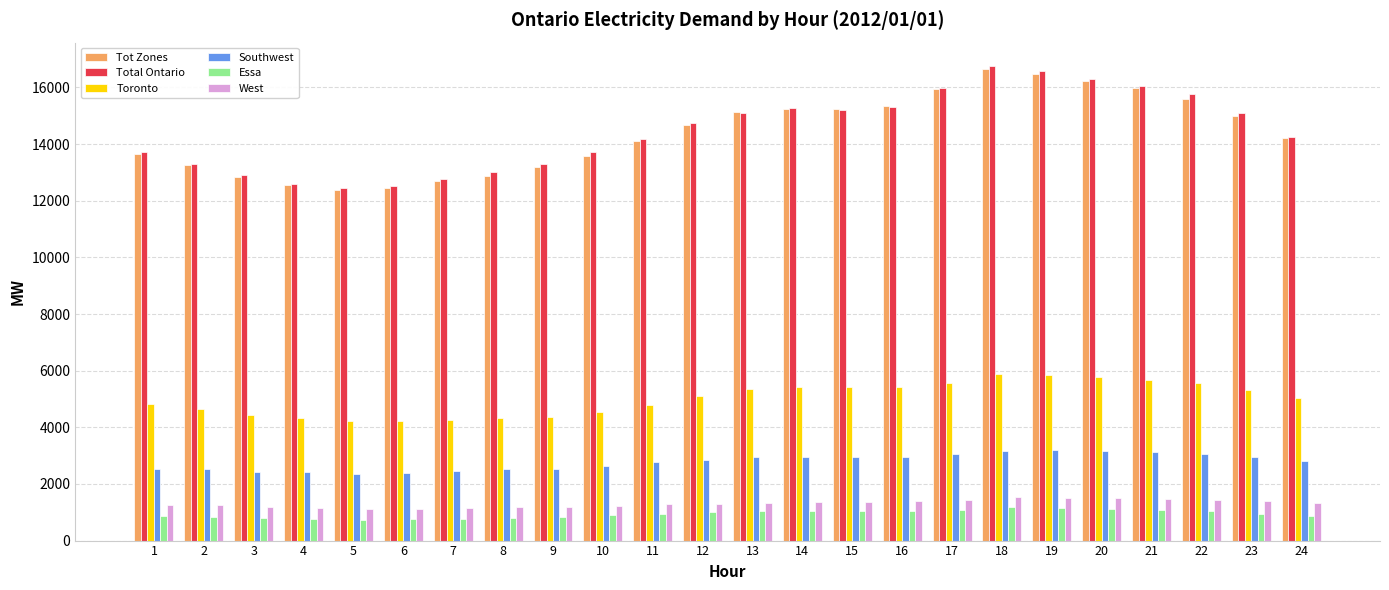

What is the total value across all series at 11?

38072